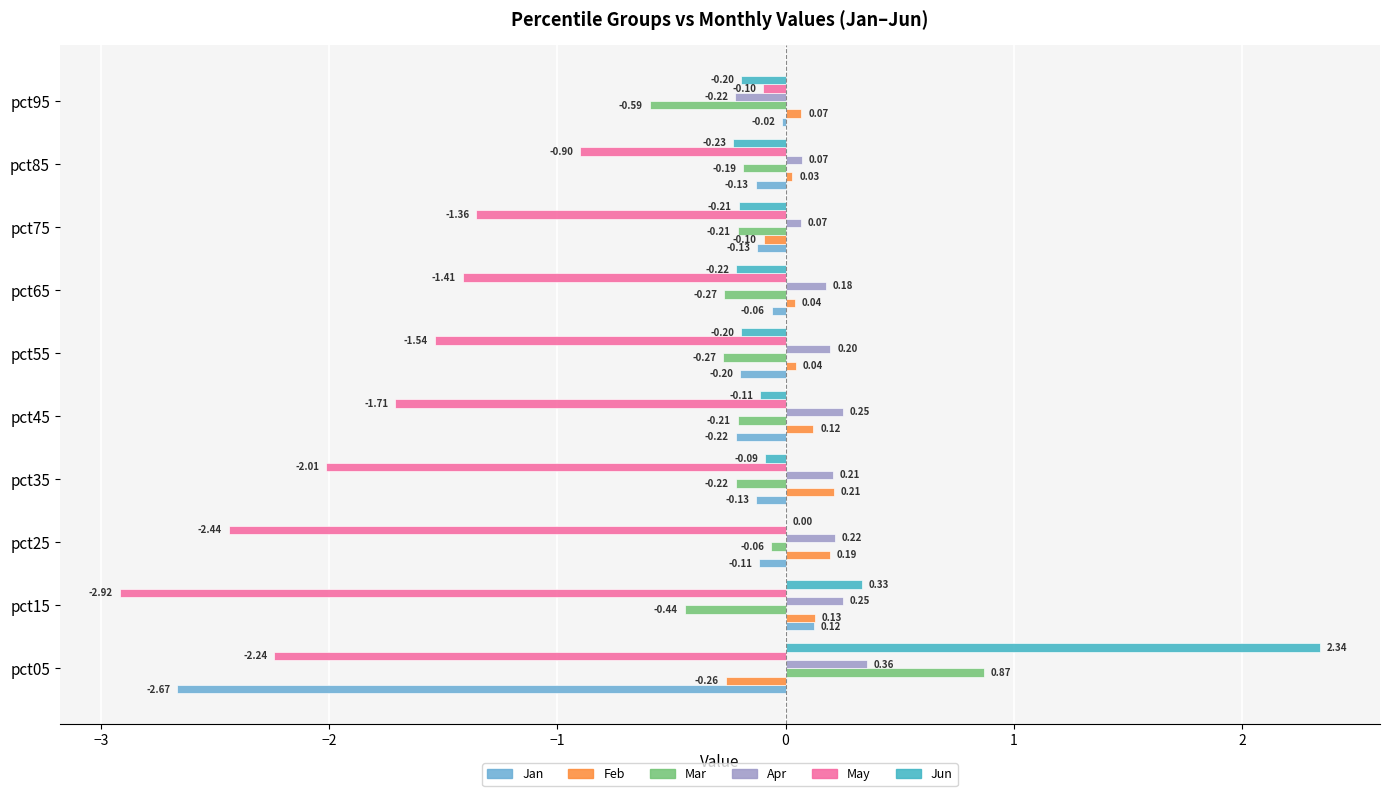

How many data points in Jun are above 0?

3